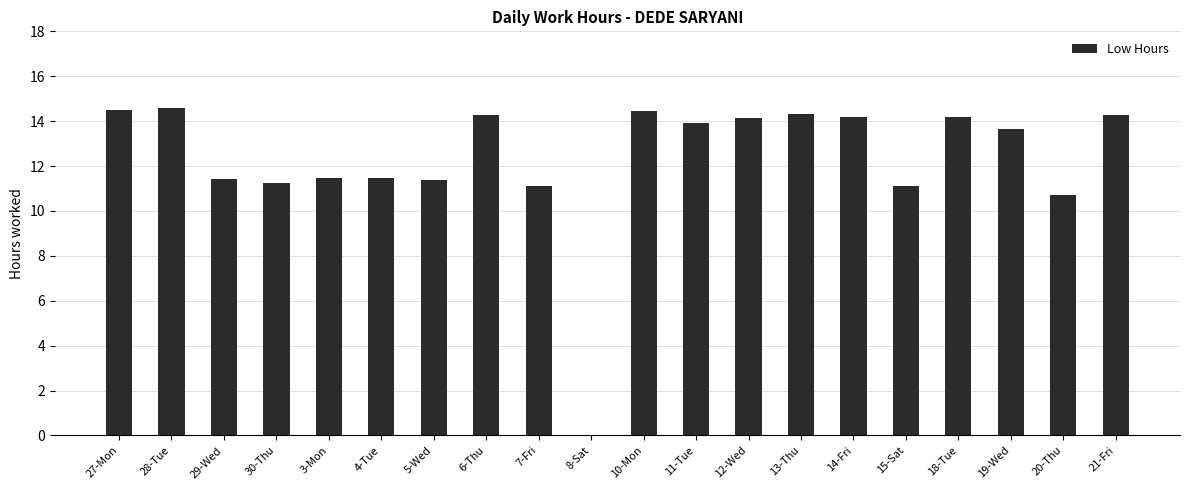

What is the sum of the values at 30-Thu and 6-Thu?

25.5